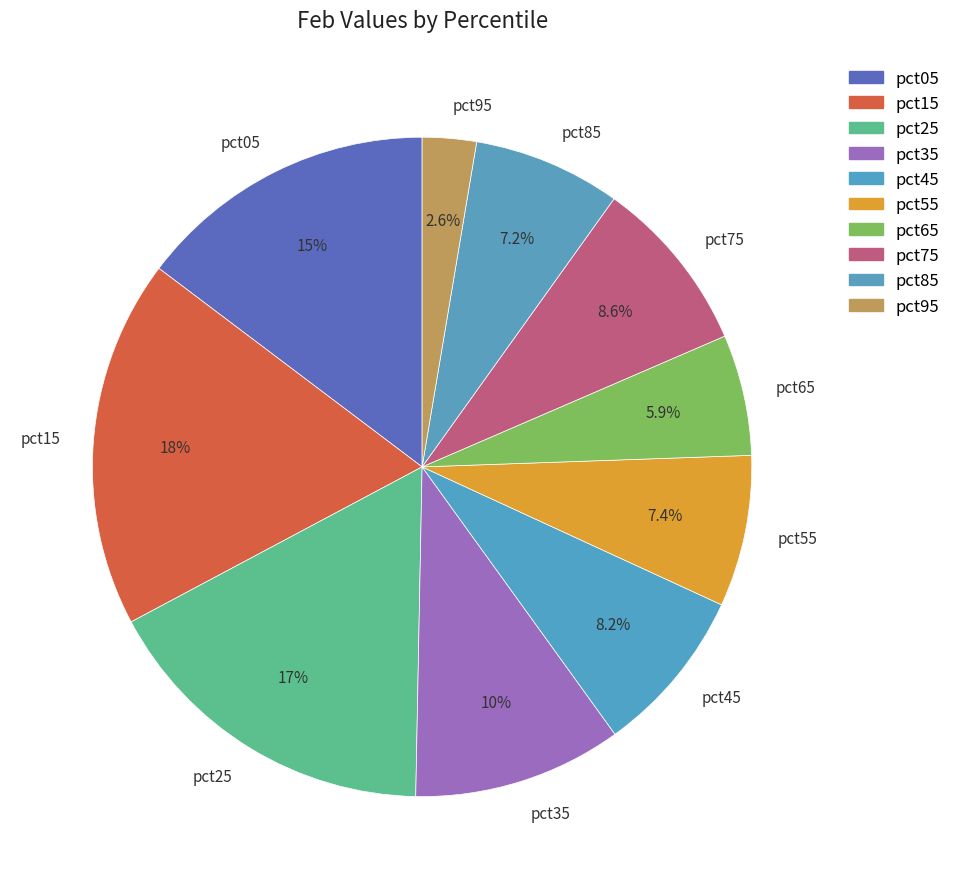

Is it true that pct65 is 6% of the pie?

True